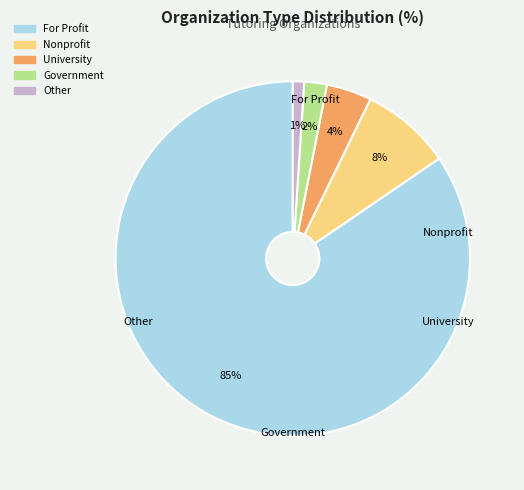

The For Profit slice represents 75% of the pie. True or false?

False